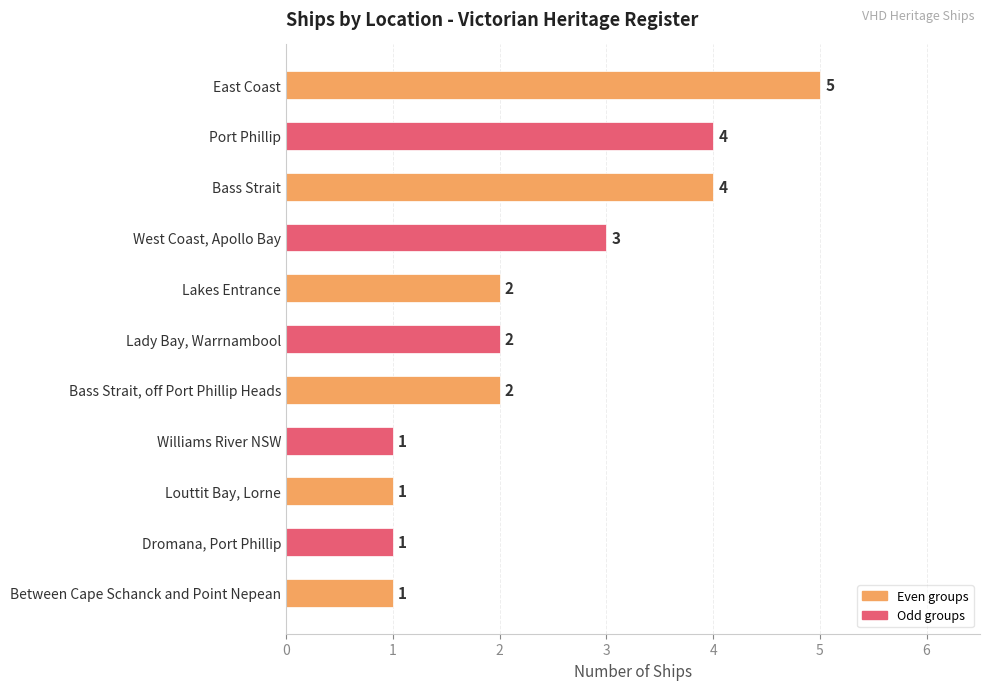

Count the number of categories in the chart.

11